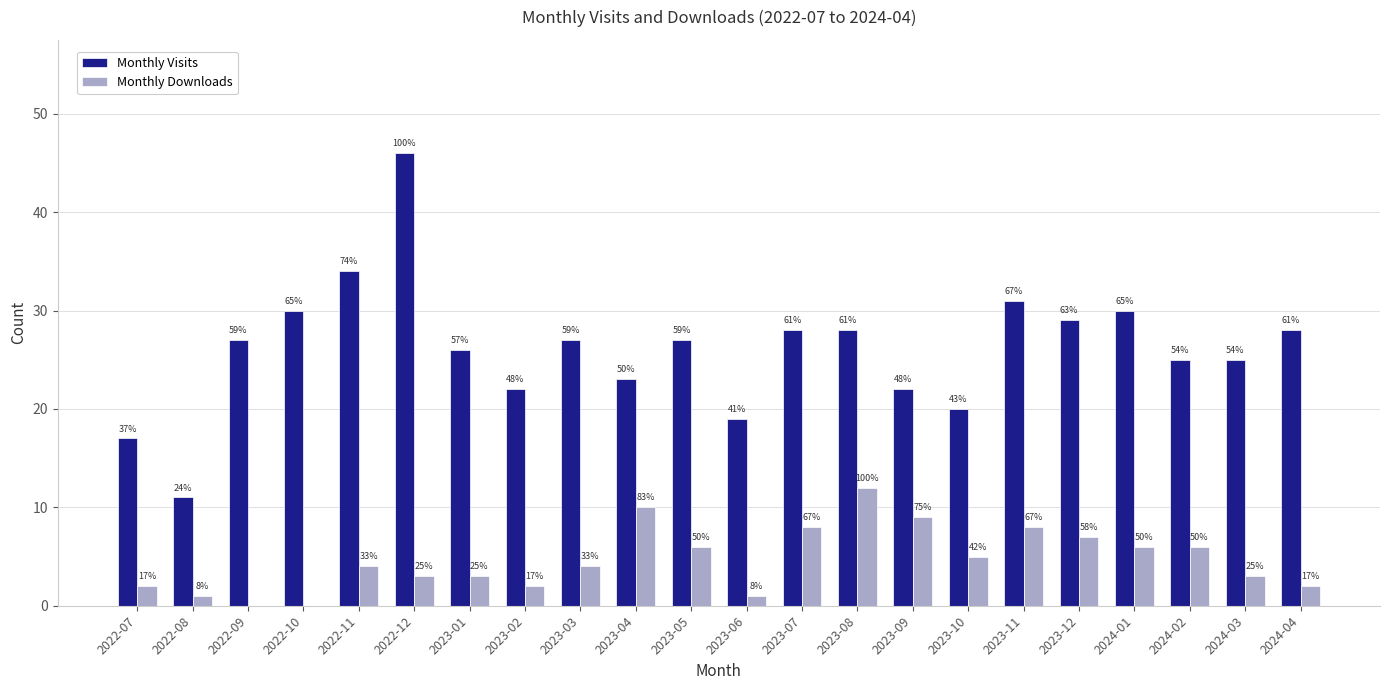

List the series in order of their overall mean, highest first.

Monthly Visits, Monthly Downloads